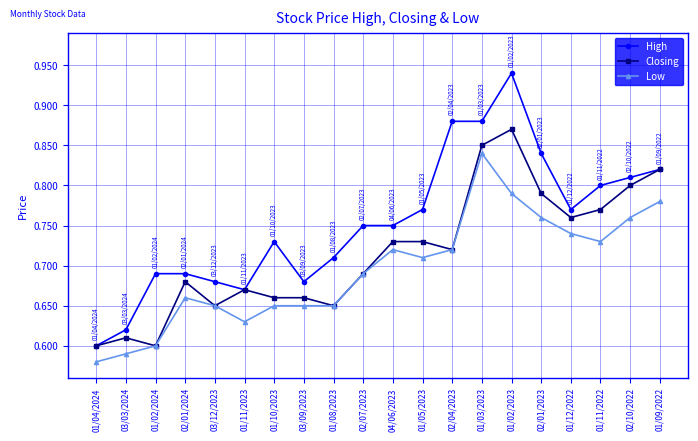

Where is High nearest to the value 0?

01/04/2024